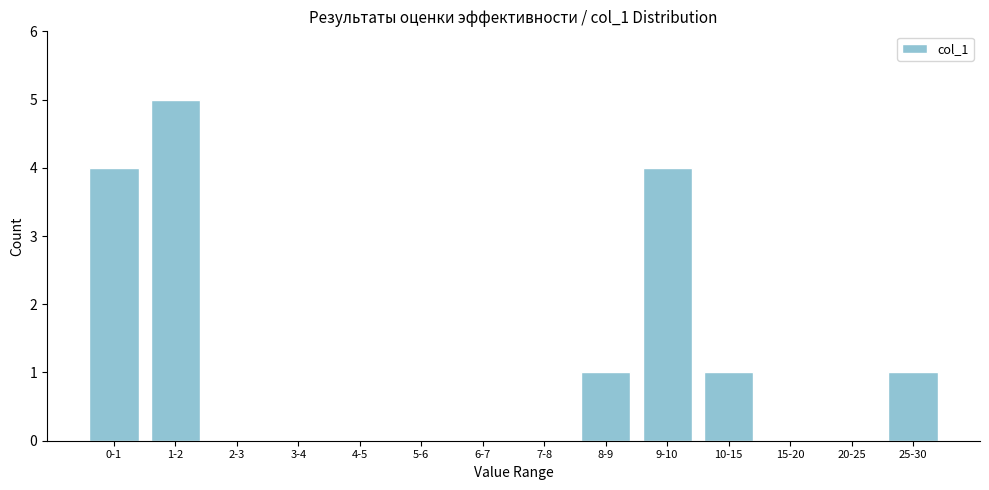

Reading right to left, list all the values displayed in this chart.

25-30=1	20-25=0	15-20=0	10-15=1	9-10=4	8-9=1	7-8=0	6-7=0	5-6=0	4-5=0	3-4=0	2-3=0	1-2=5	0-1=4